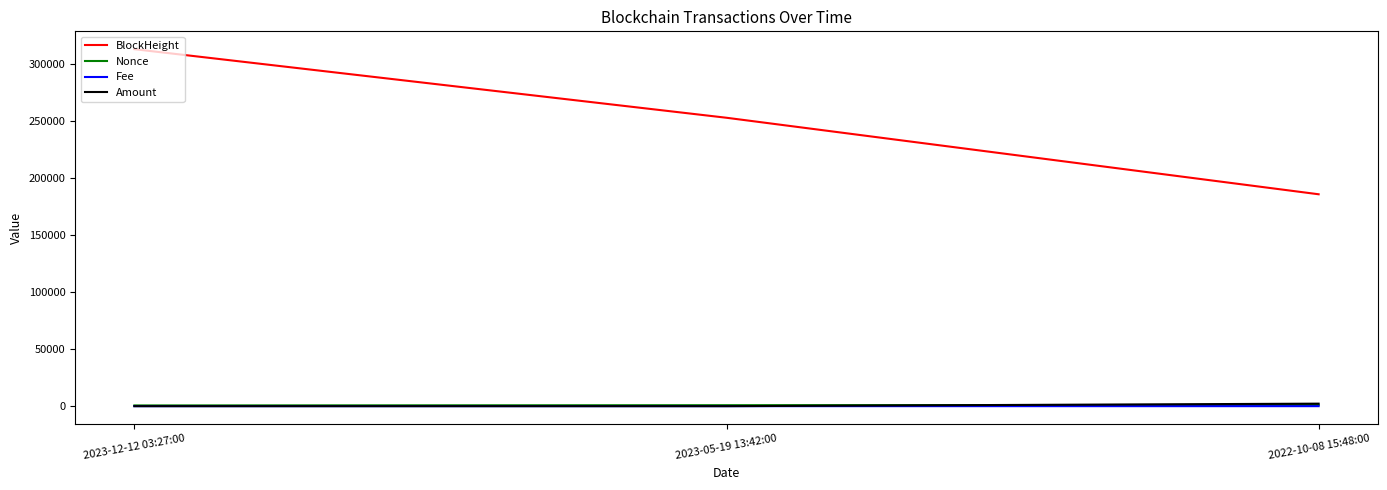

Which series has the largest range (max minus min)?

BlockHeight